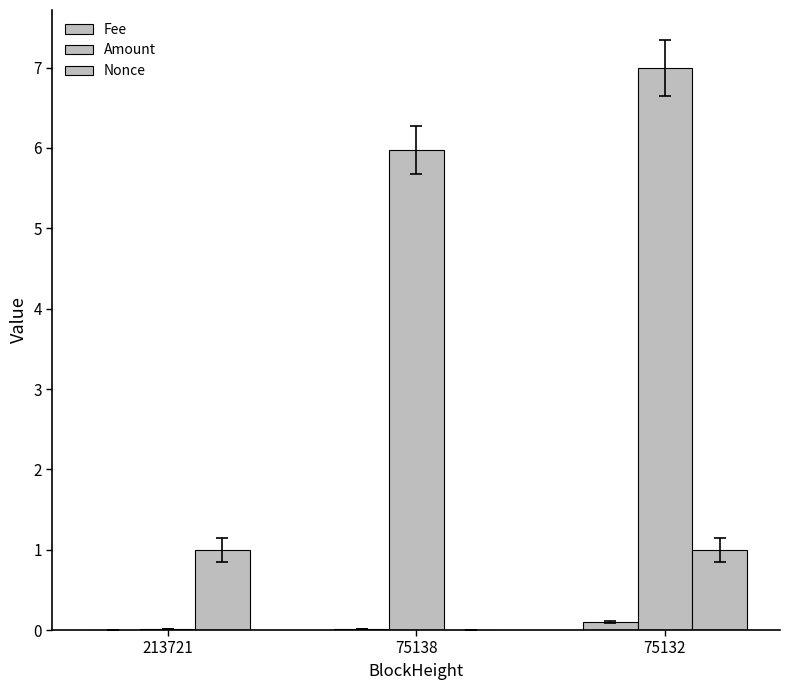

Are the bars grouped side by side (vs. stacked)?

Yes